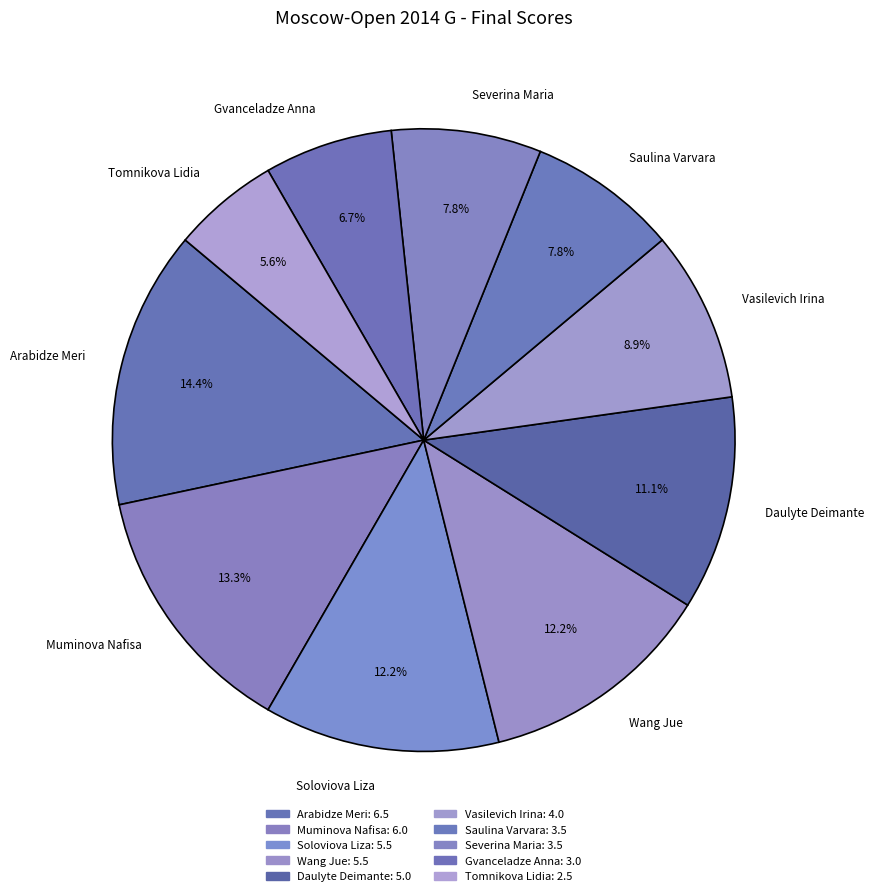

To the nearest percent, what is the combined percentage of Arabidze Meri and Tomnikova Lidia?

20%